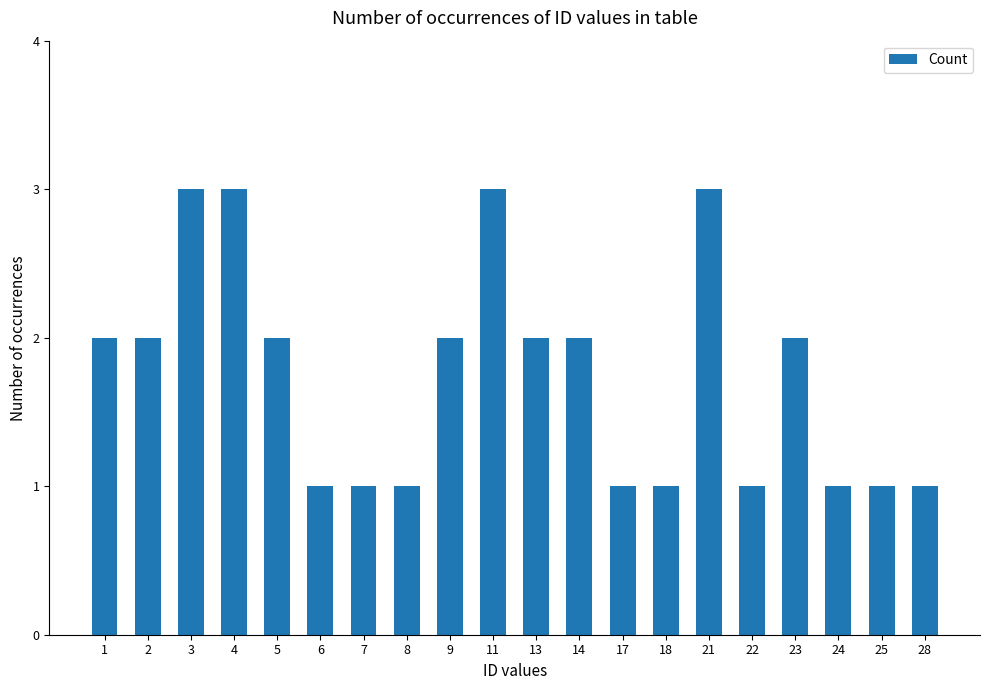

The chart shows a value of 2 at 2. True or false?

True